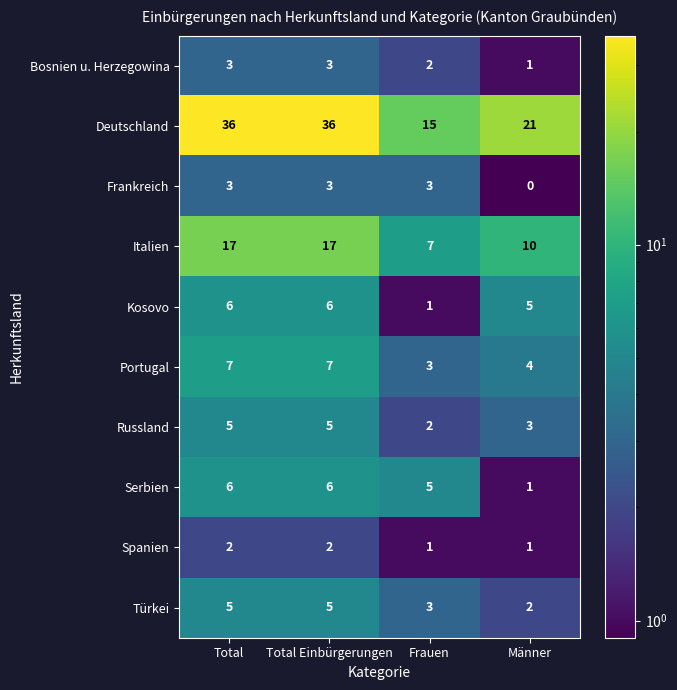

What is the total value across all series at Frauen?

42